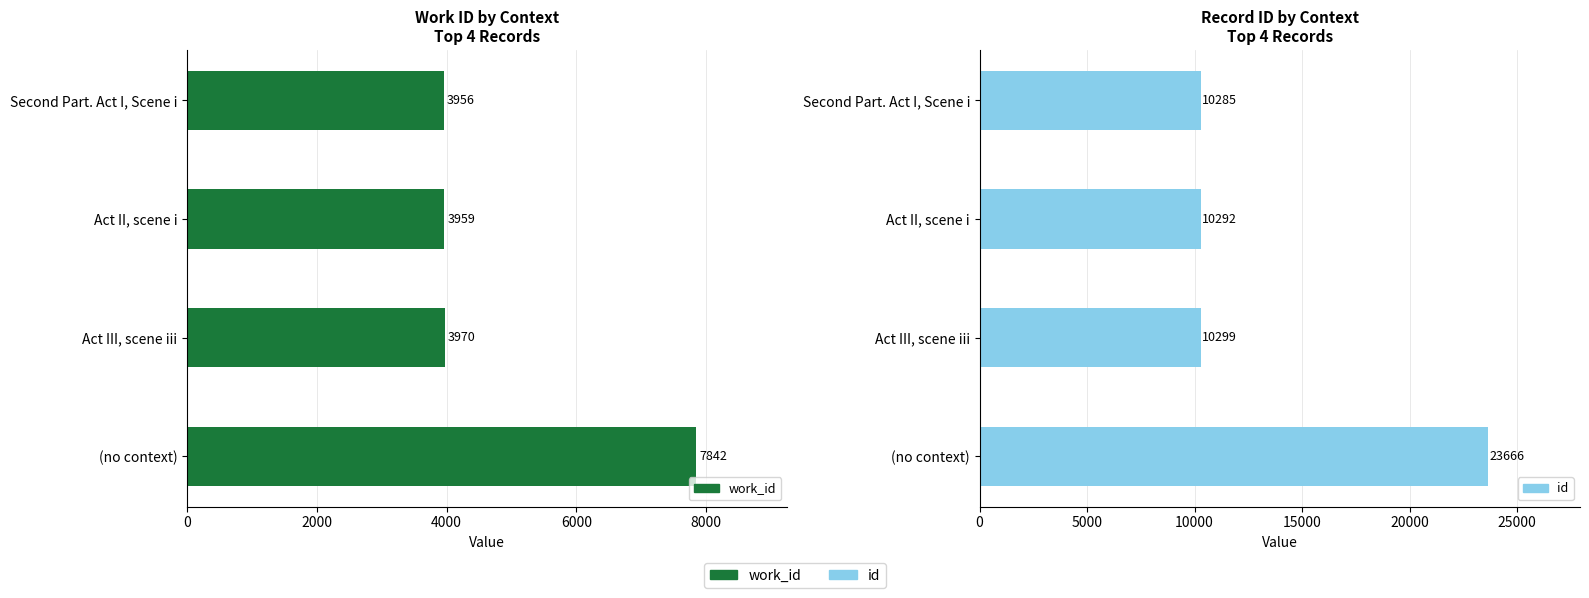

Which series has the widest spread of values?

id